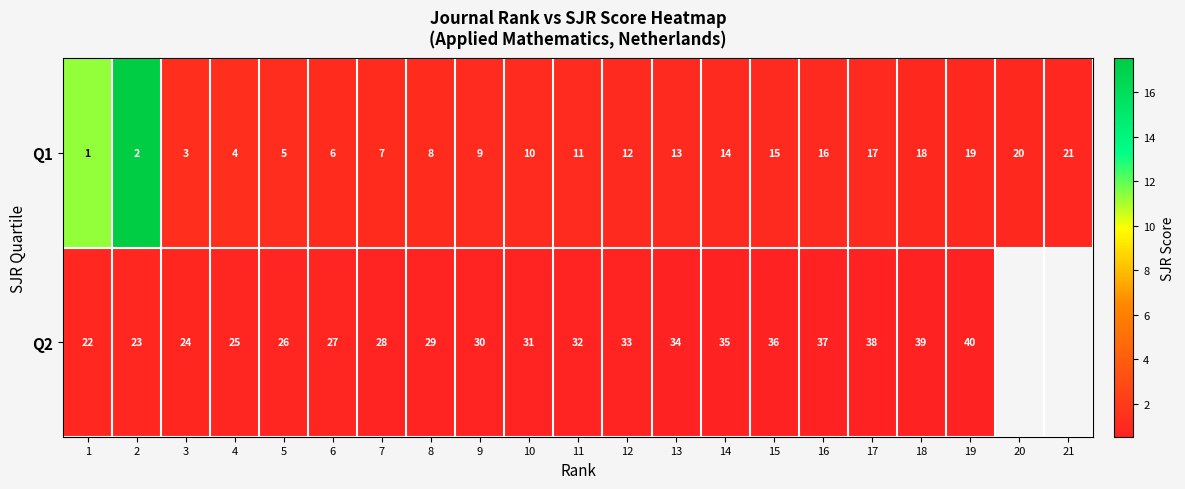

Is the value of Q2 at 11 greater than the value of Q1 at 19?

Yes